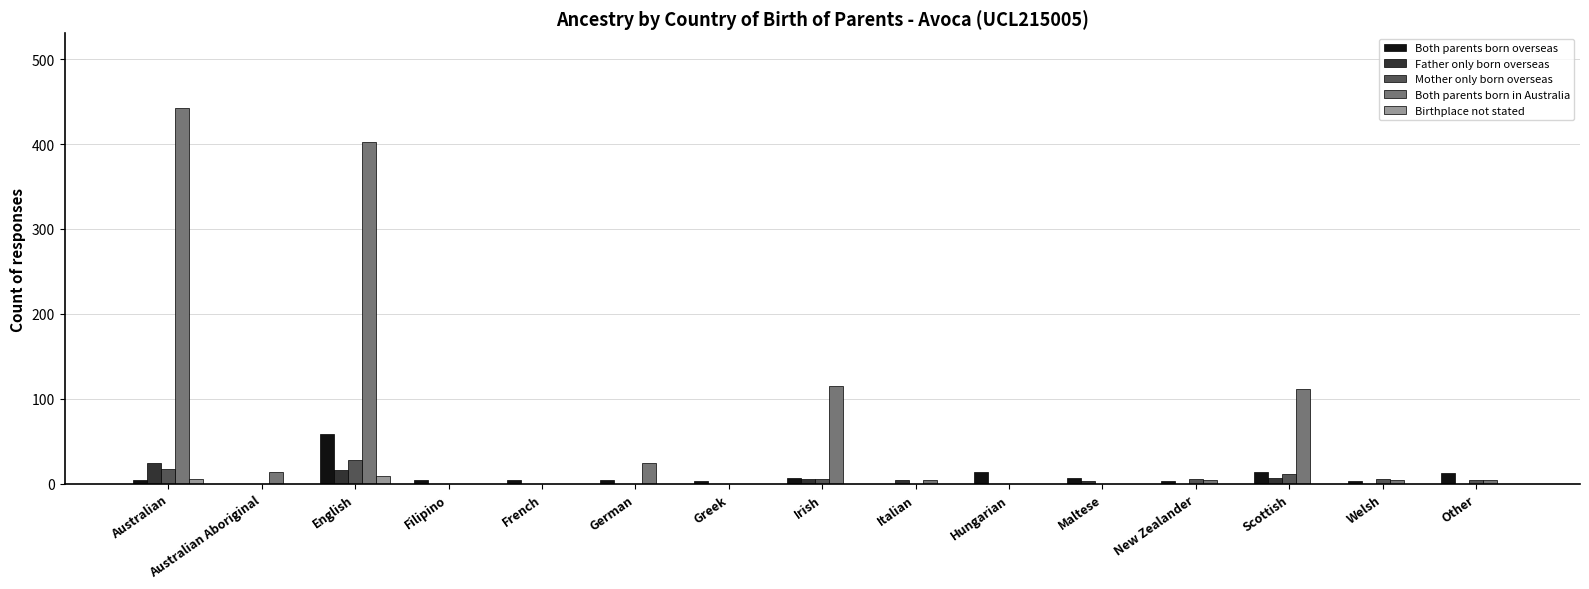

True or false: Birthplace not stated has a value of 0 at New Zealander.

True